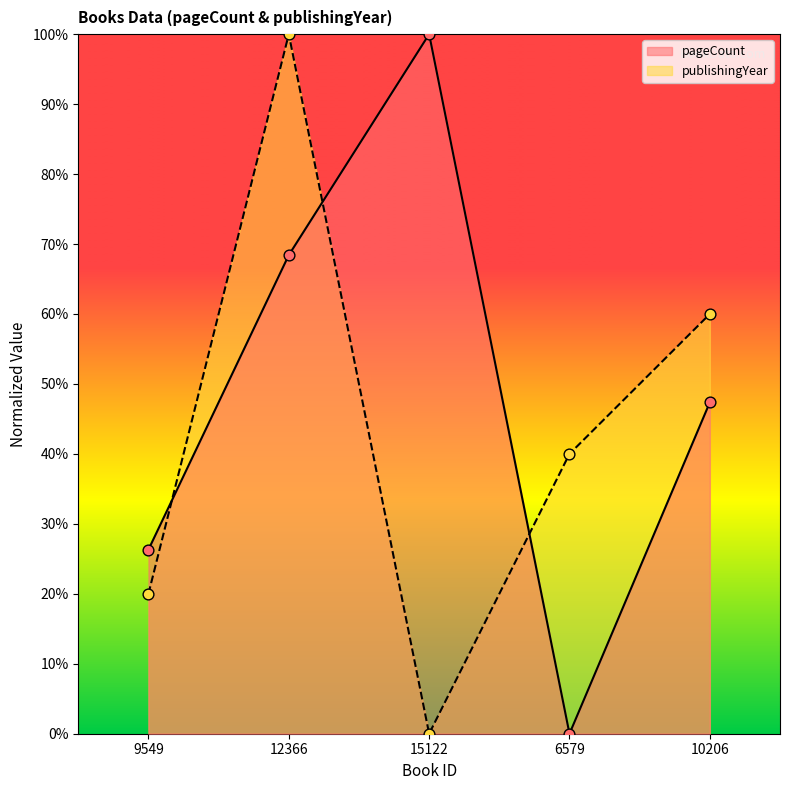

What is the total value across all series at 6579?

40.0